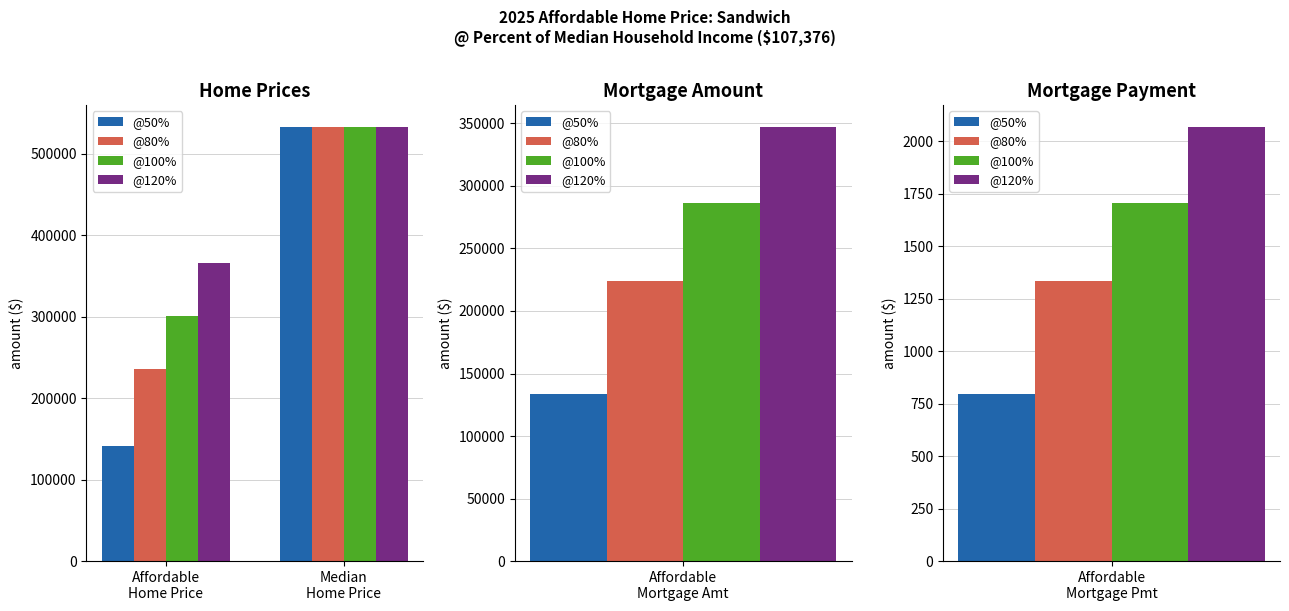

The value of @80% at Median
Home Price is 533643.9. True or false?

True